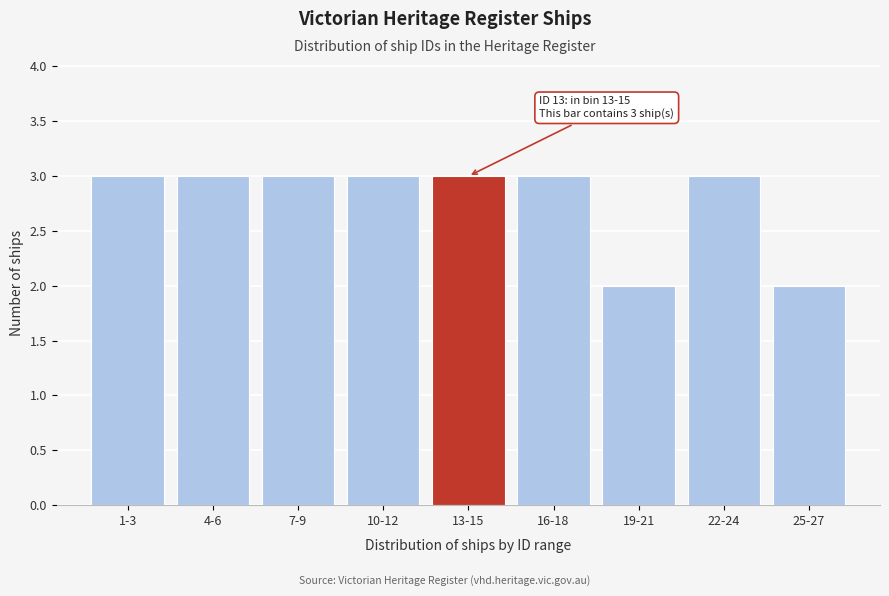

Reading right to left, list all the values displayed in this chart.

2	3	2	3	3	3	3	3	3